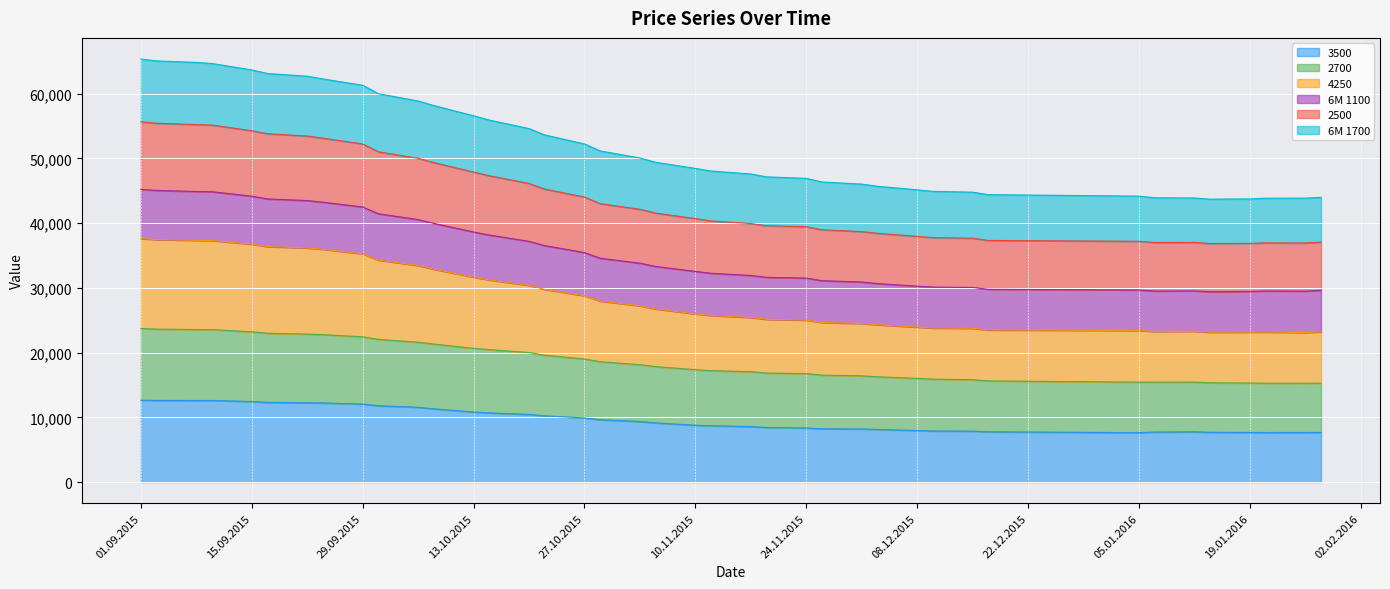

How many distinct data groups are displayed?

6